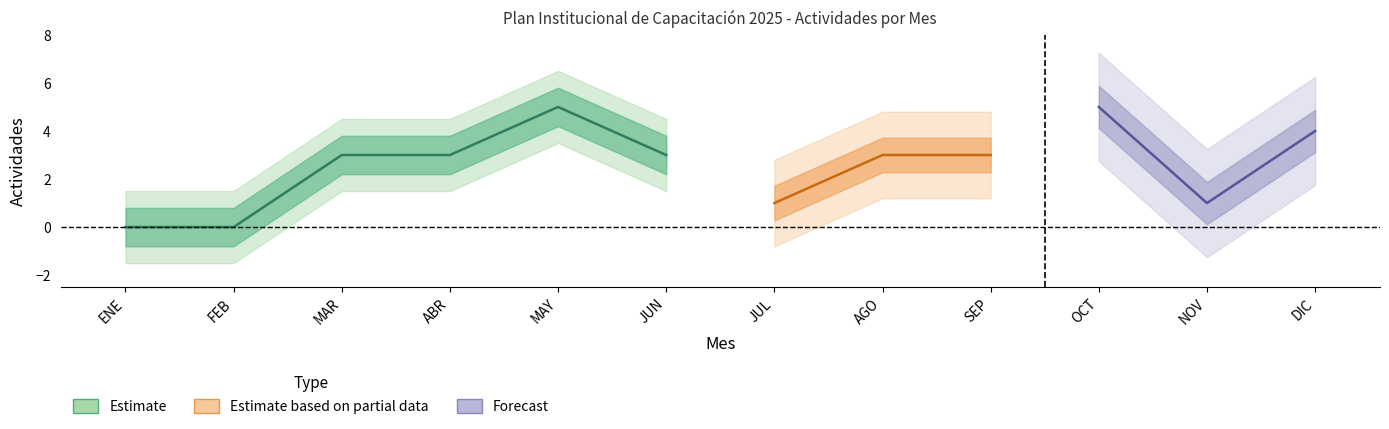

What is the label of the 11th point from the left?

NOV